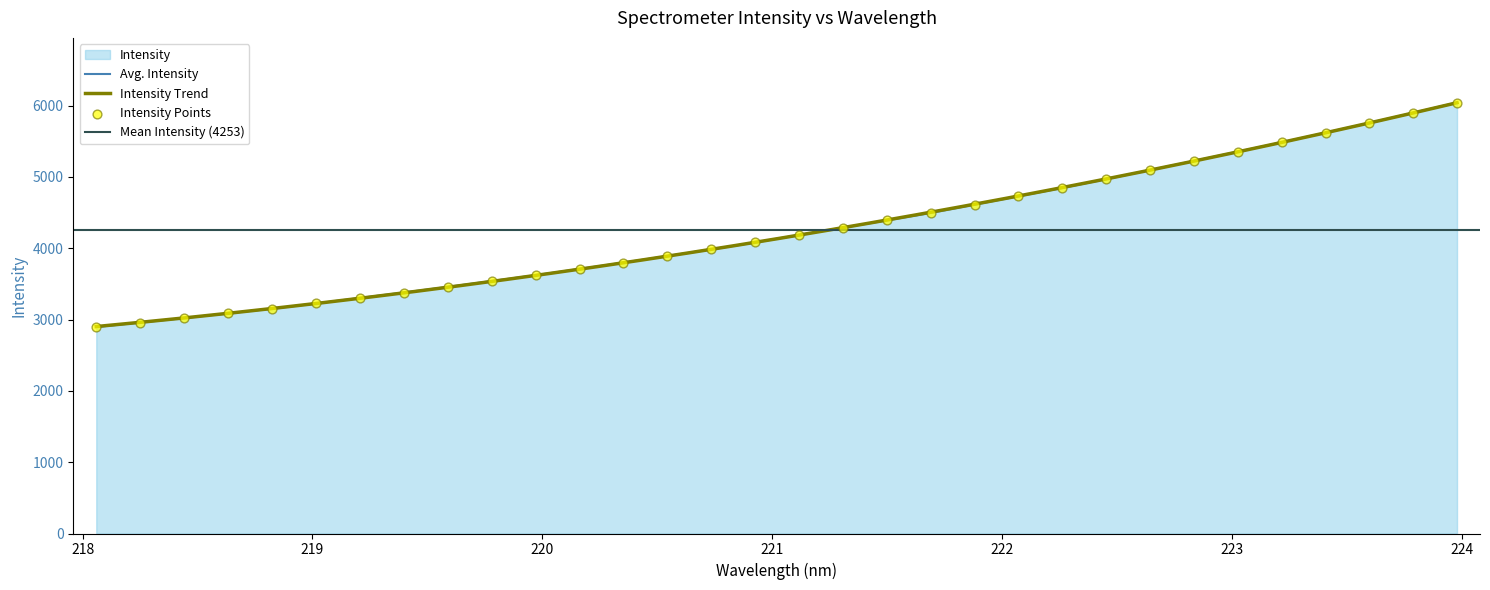

What is the lowest value of the Avg. Intensity series?

2894.8